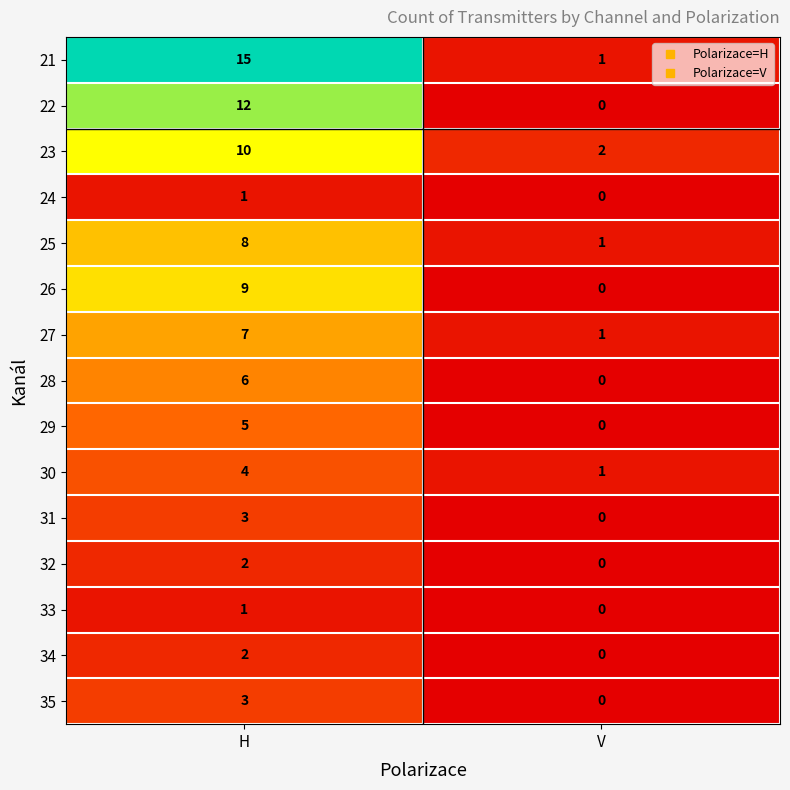

What is the difference between the maximum and minimum values in the 27 series?

6